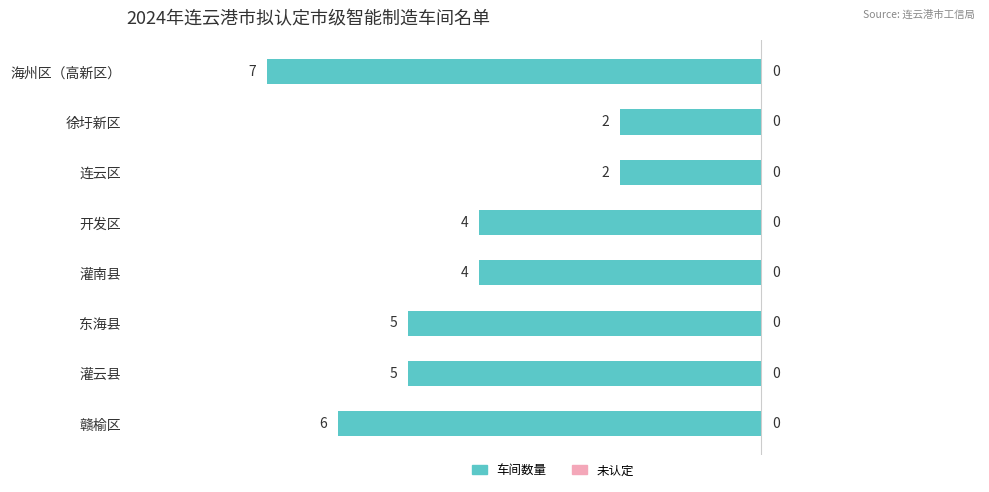

Does the chart contain any negative values?

Yes